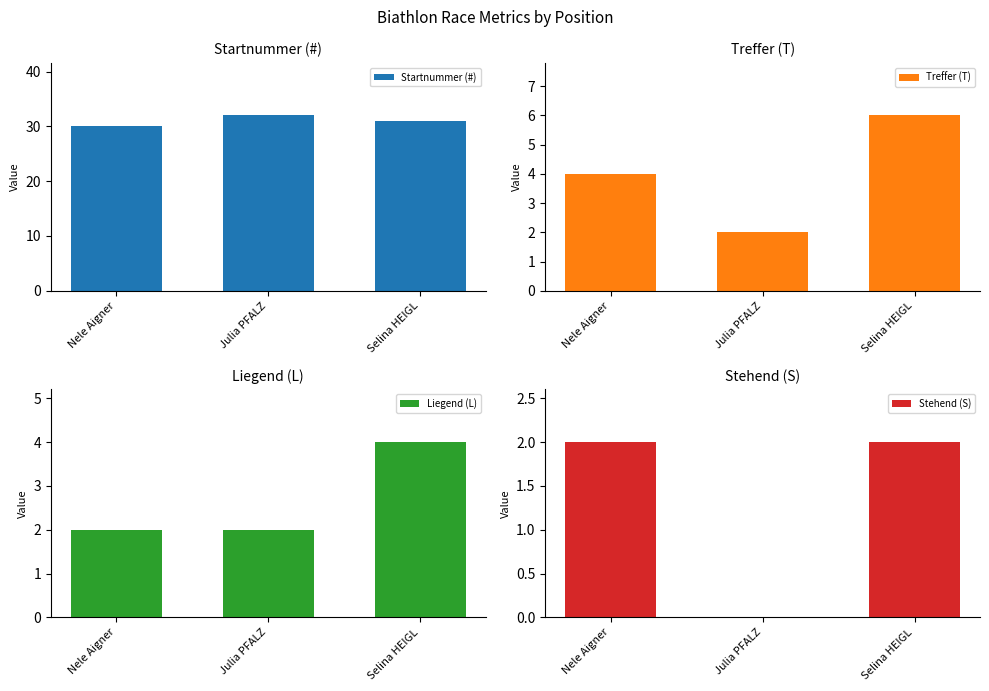

What is the label of the 1st bar from the right?

Selina HEIGL